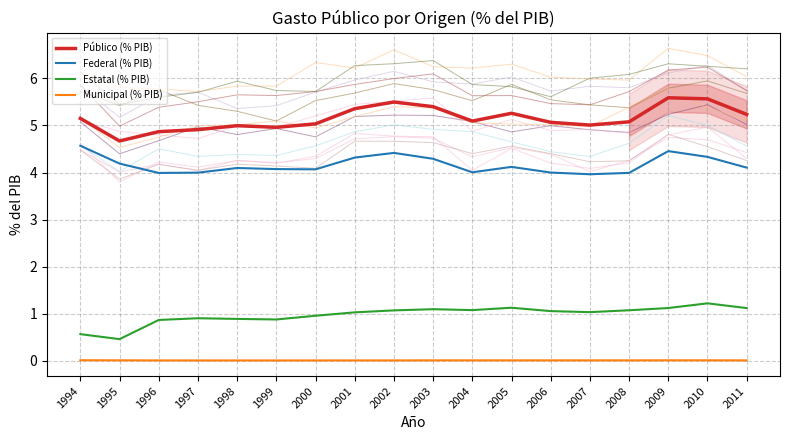

Rank the series at 1996 from lowest to highest value.

Municipal (% PIB), Estatal (% PIB), Federal (% PIB), Público (% PIB)